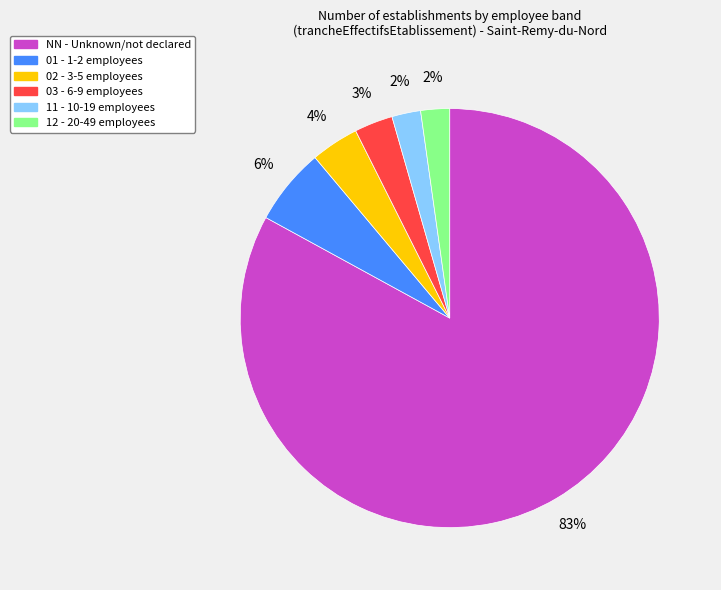

To the nearest percent, what is the difference between the 11 and NN slice percentages?

81%